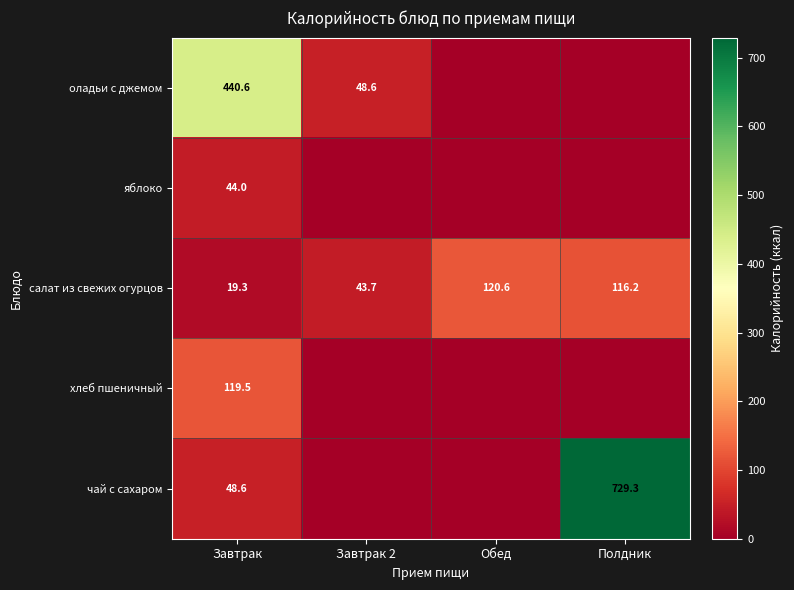

The value of салат из свежих огурцов at Полдник is 194.8. True or false?

False